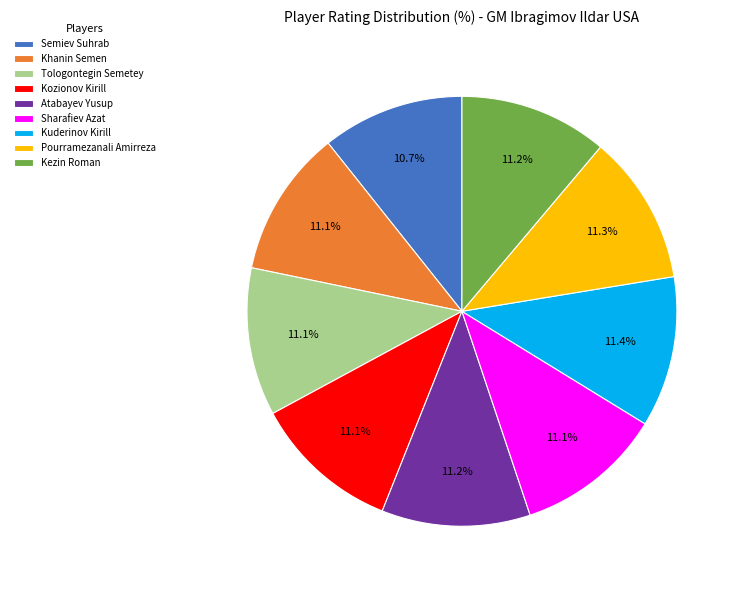

What is the ratio of the value at Sharafiev Azat to the value at Kezin Roman?

1.0